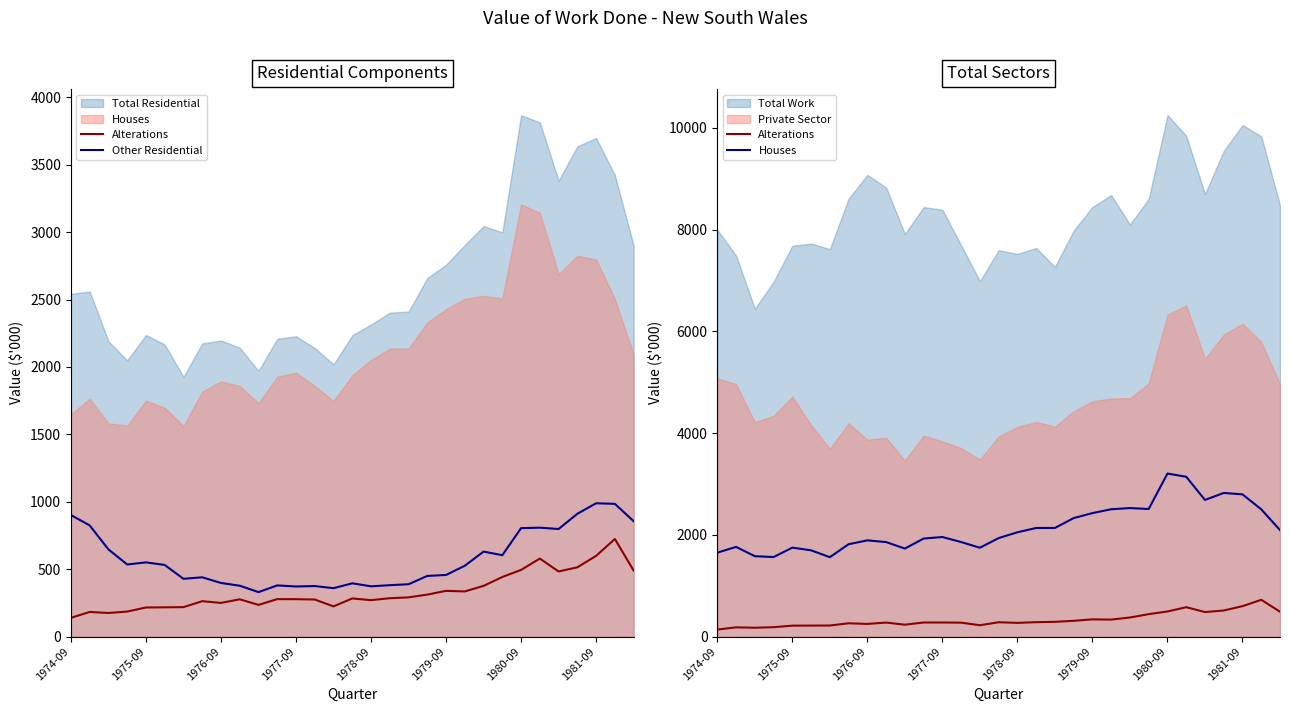

True or false: Other Residential has a value of 416.8 at 1981-09.

False